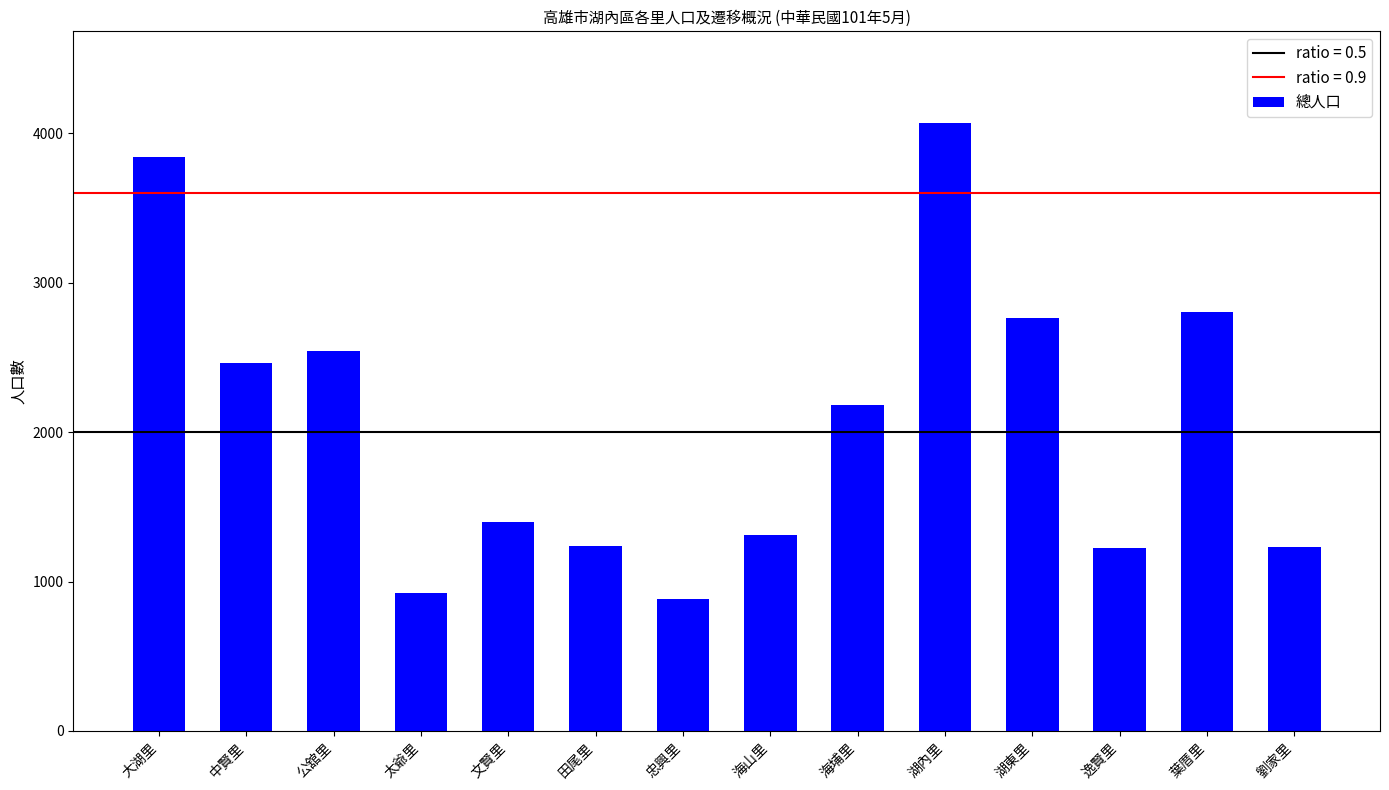

What value does the data have at 忠興里?

882